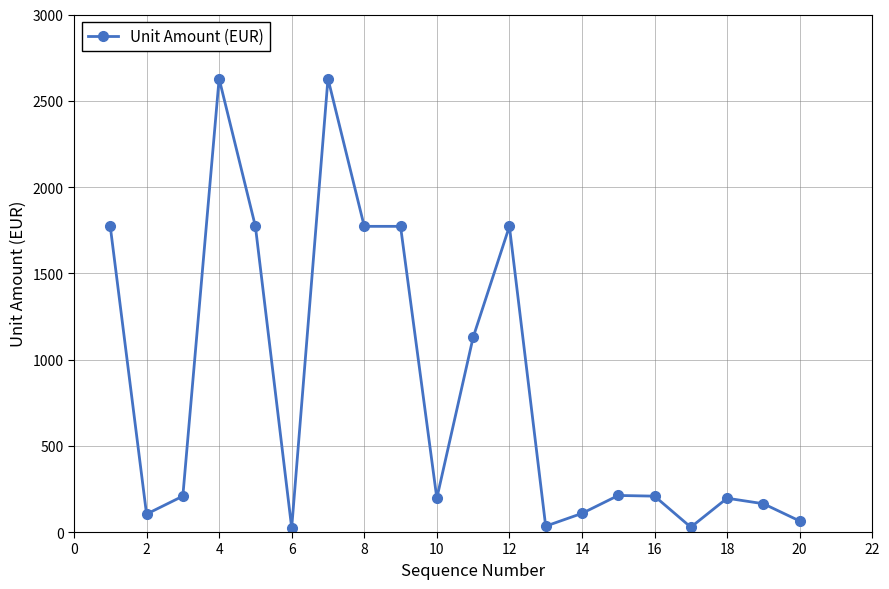

What is the sum of all values?

16790